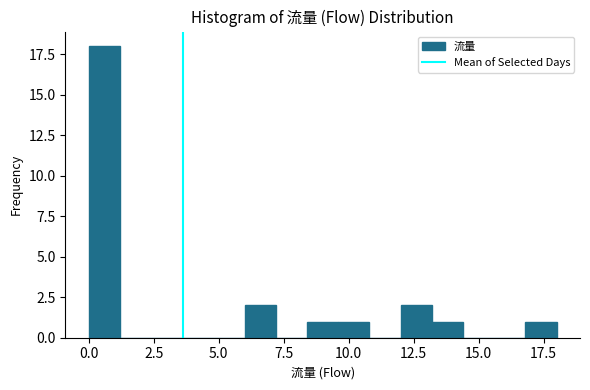

Read against the x-axis, roughly where is the centre of the tallest bar?

0.5